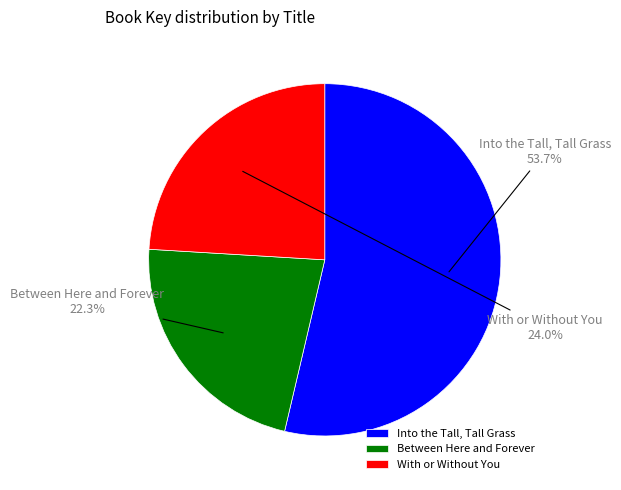

To the nearest percent, what is the average slice percentage?

33%